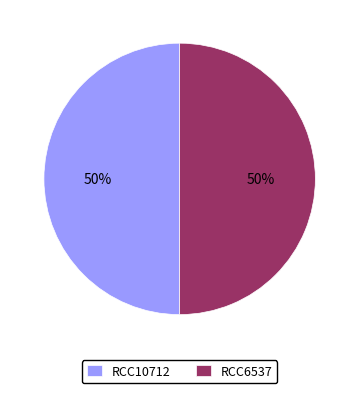

Is it true that RCC6537 is 65% of the pie?

False